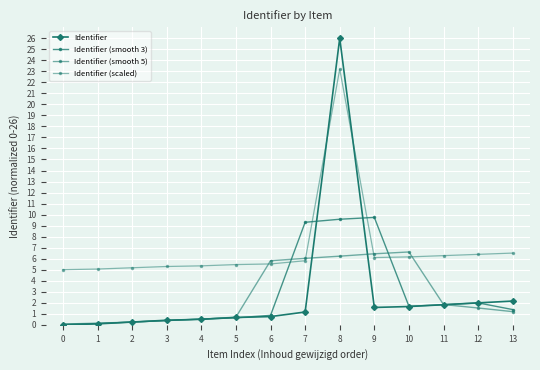

Which series changed the most between 3 and 9?

Identifier (smooth 3)